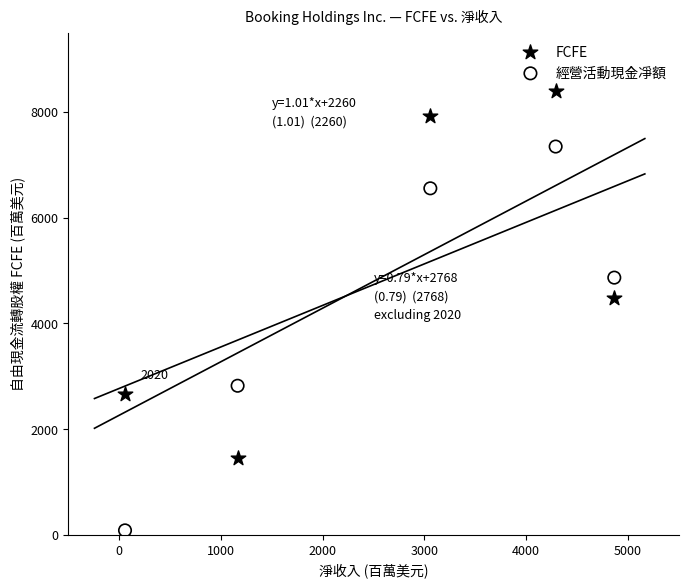

Across all series, what Y value is closest to 4238?

4472